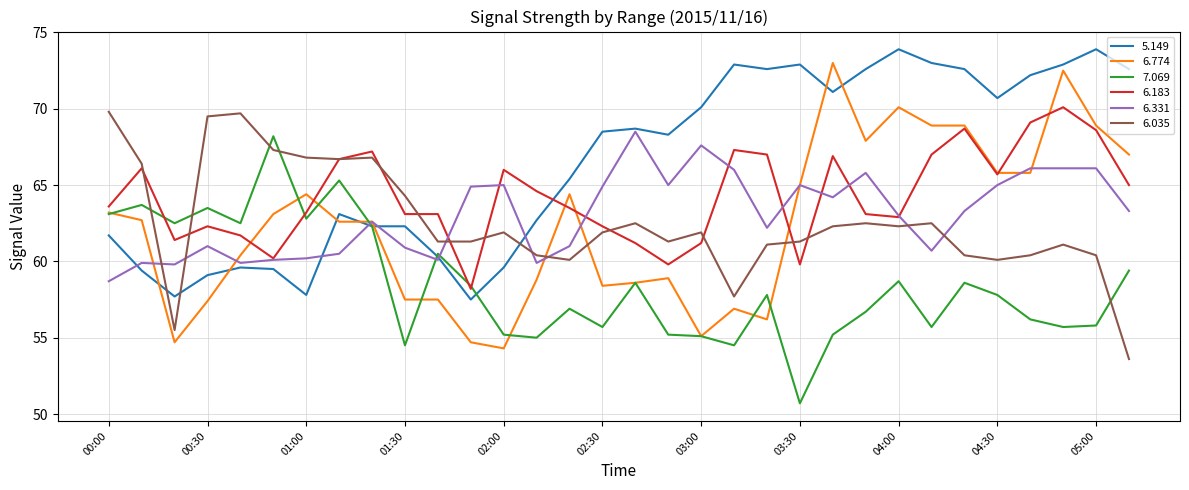

Which series has the largest total across all categories?

5.149